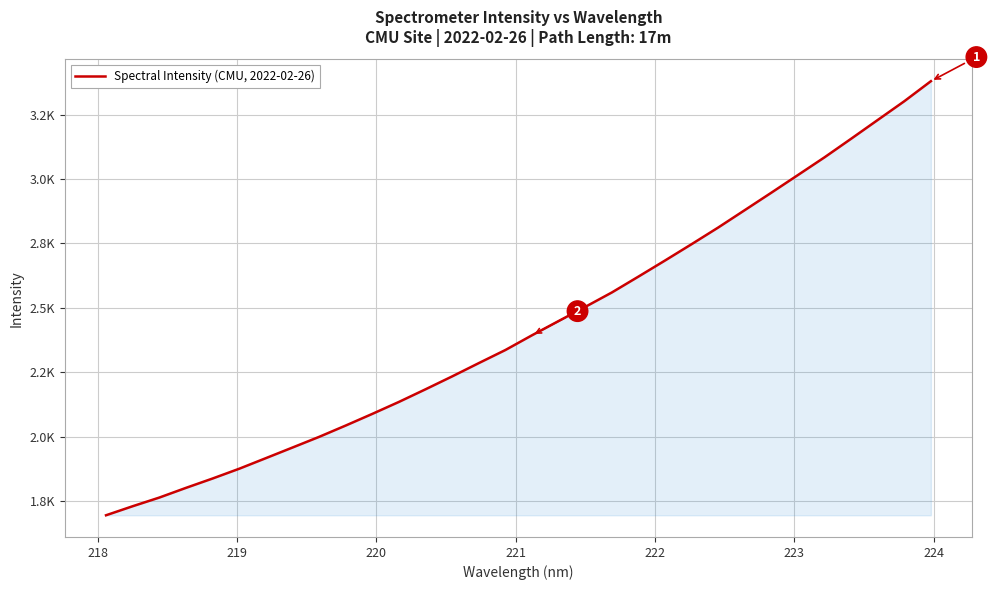

Reading right to left, transcribe all the data shown in this chart.

3379.6	3301.9	3229.1	3156.3	3084.2	3015.5	2946.9	2879.2	2811.6	2747.0	2683.5	2621.1	2559.4	2503.5	2448.7	2393.3	2336.1	2285.3	2233.7	2183.7	2134.7	2088.2	2042.9	1998.9	1957.5	1916.3	1875.2	1837.2	1800.9	1763.3	1729.7	1694.6